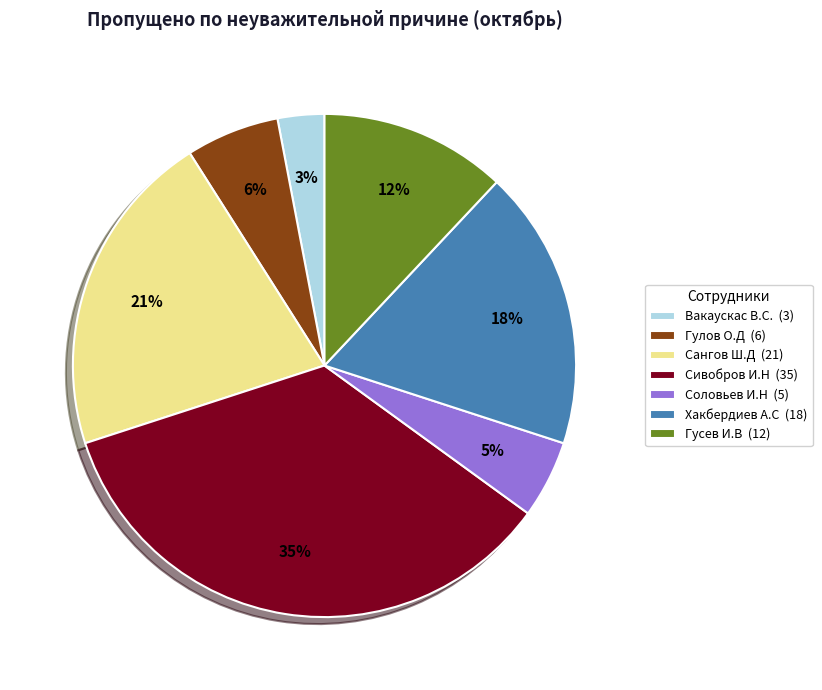

Approximately how many times larger is the value at Гулов О.Д compared to Хакбердиев А.С?

0.3